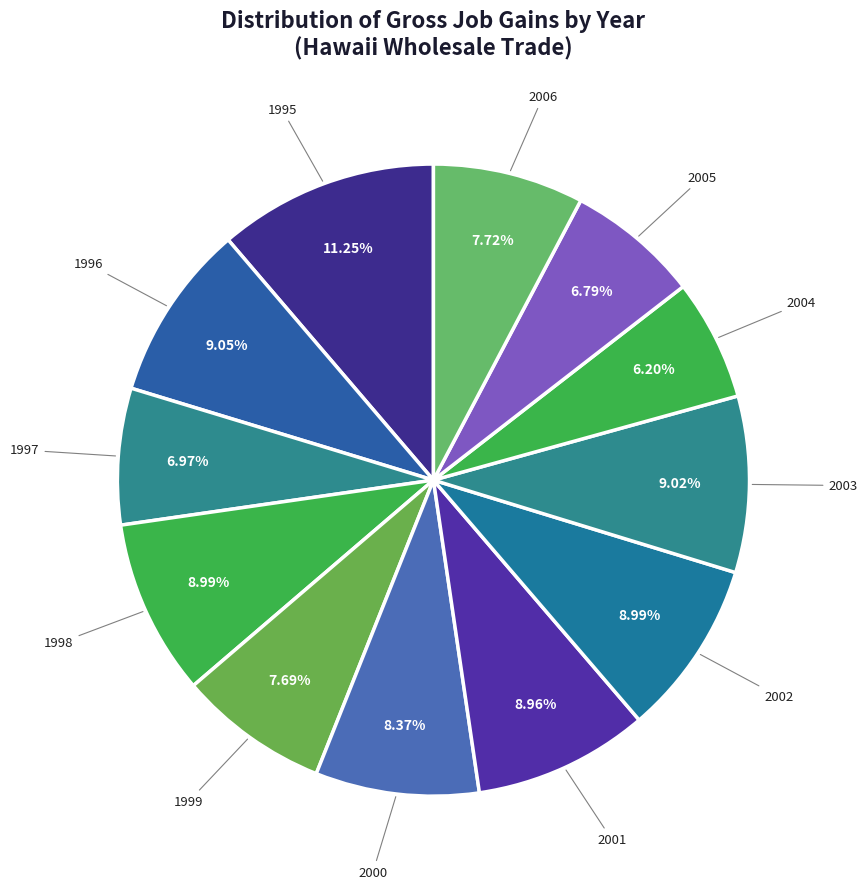

Which slice is the largest?

1995